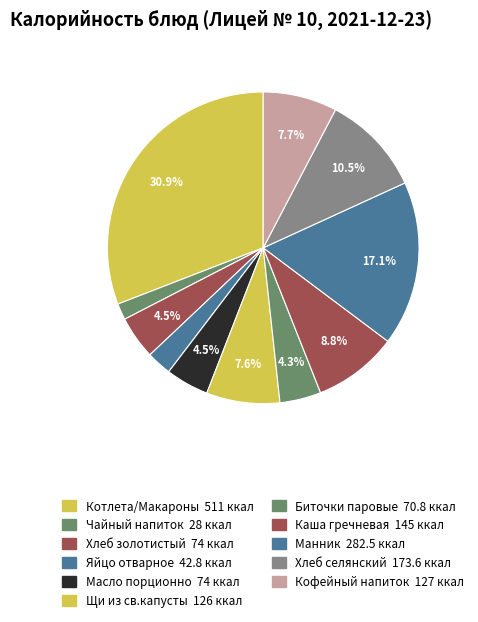

Is Хлеб золотистый the majority of the pie?

No